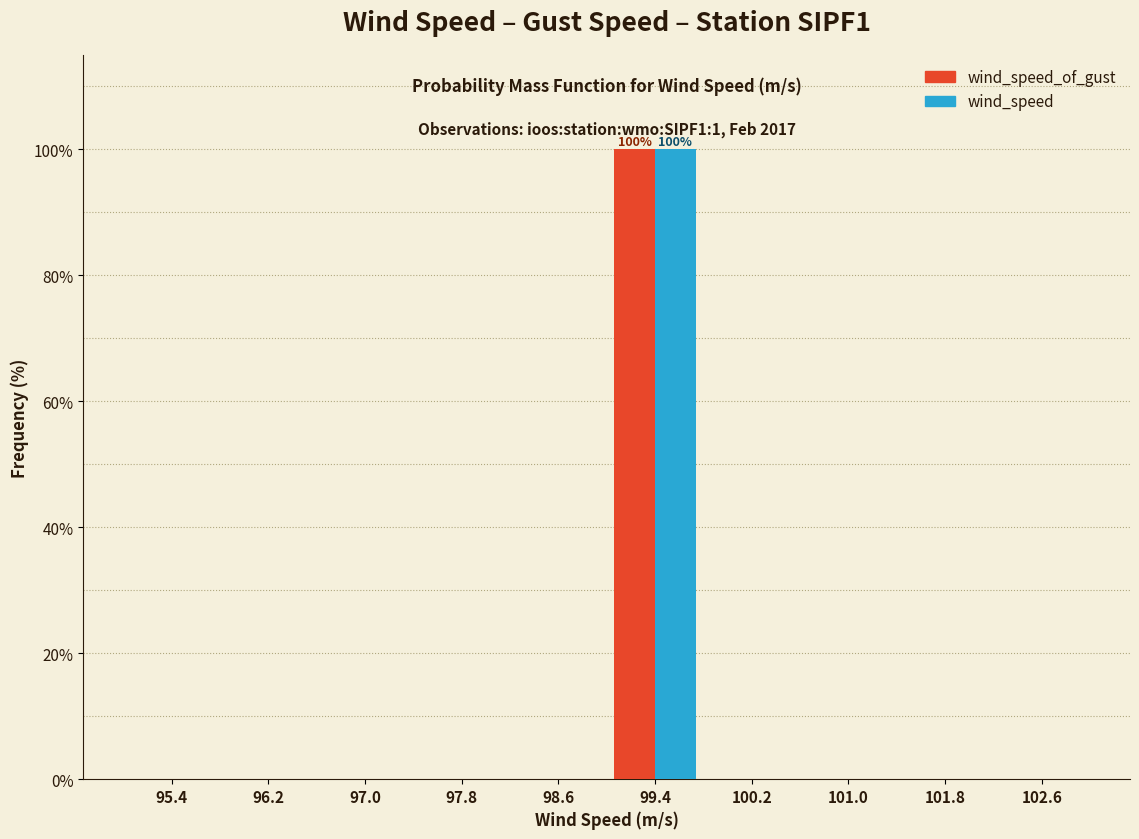

In the wind_speed series, which range on the x-axis has the tallest bar?

99.0 to 99.8